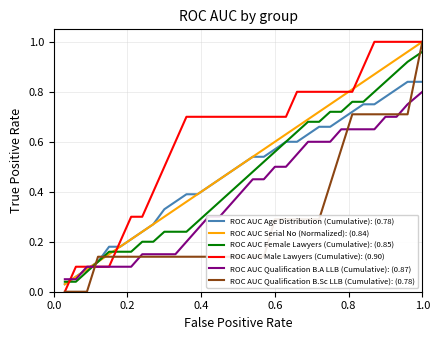

Which series has the largest total across all categories?

ROC AUC Male Lawyers (Cumulative): (0.90)